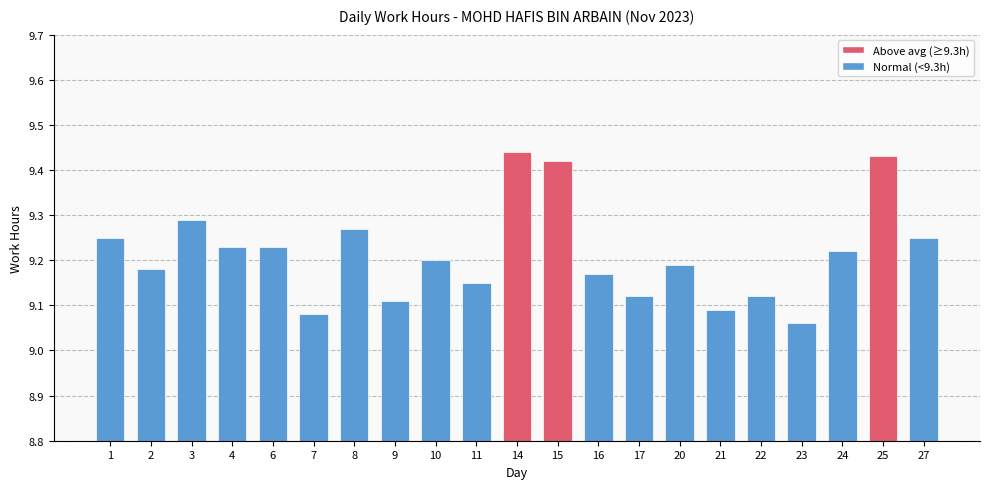

What is the ratio of the value at 16 to the value at 11?

1.0